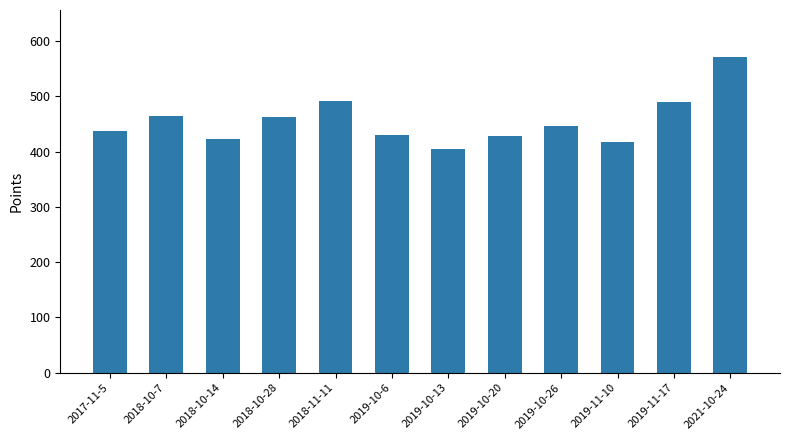

What is the greatest value displayed?

570.6